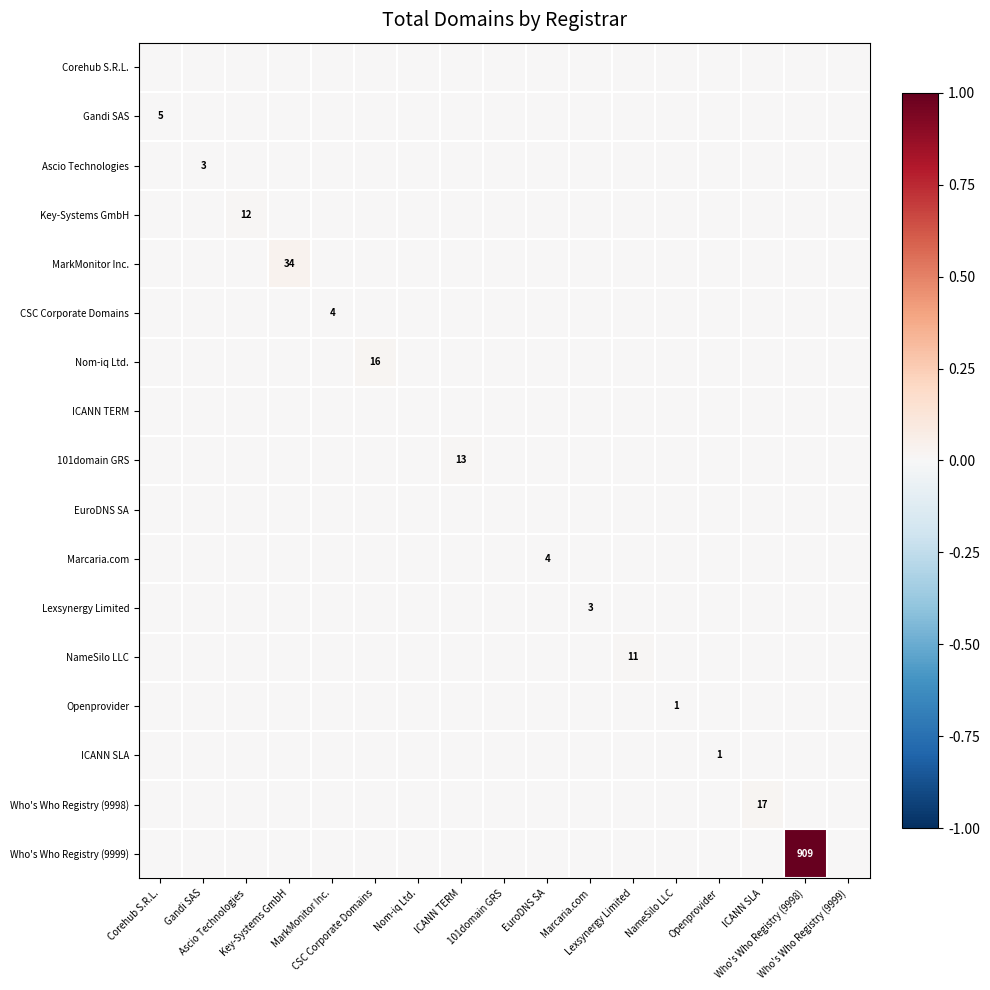

At which category is the sum across all series the highest?

Who's Who Registry (9998)